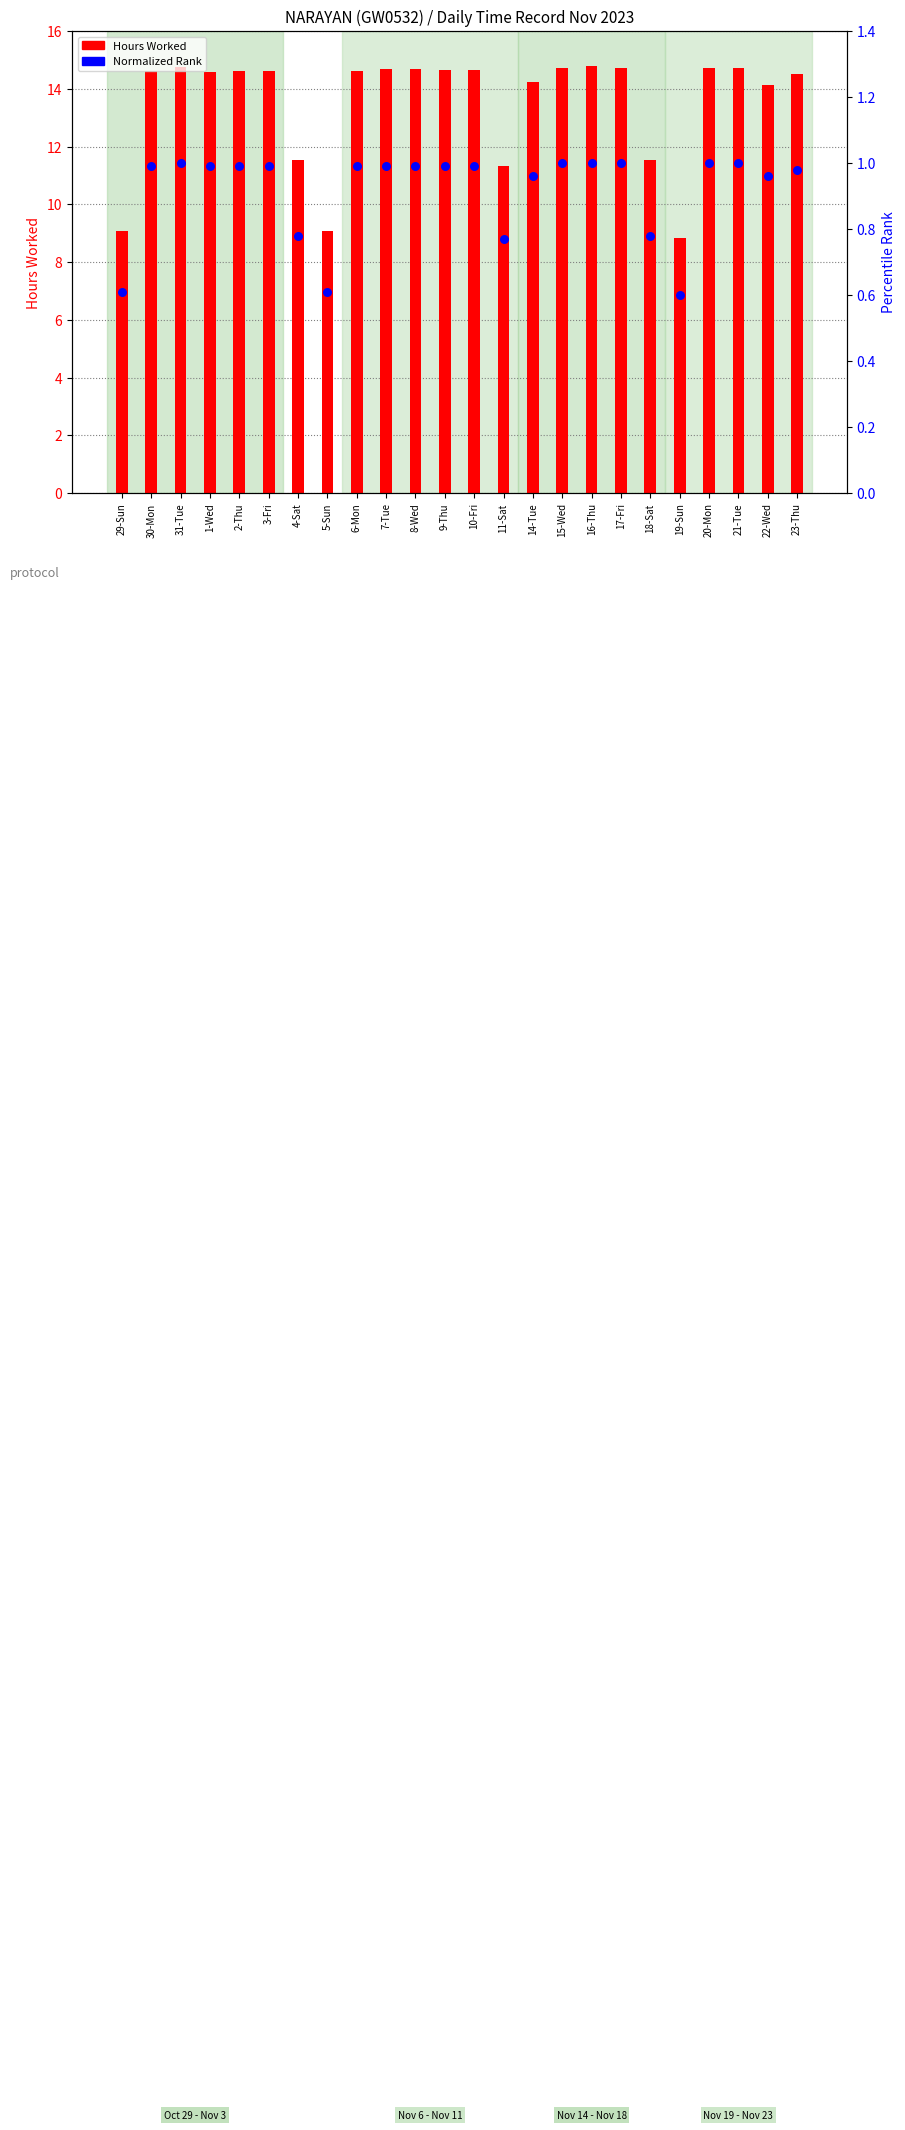

What is the total value across all series at 29-Sun?

9.7